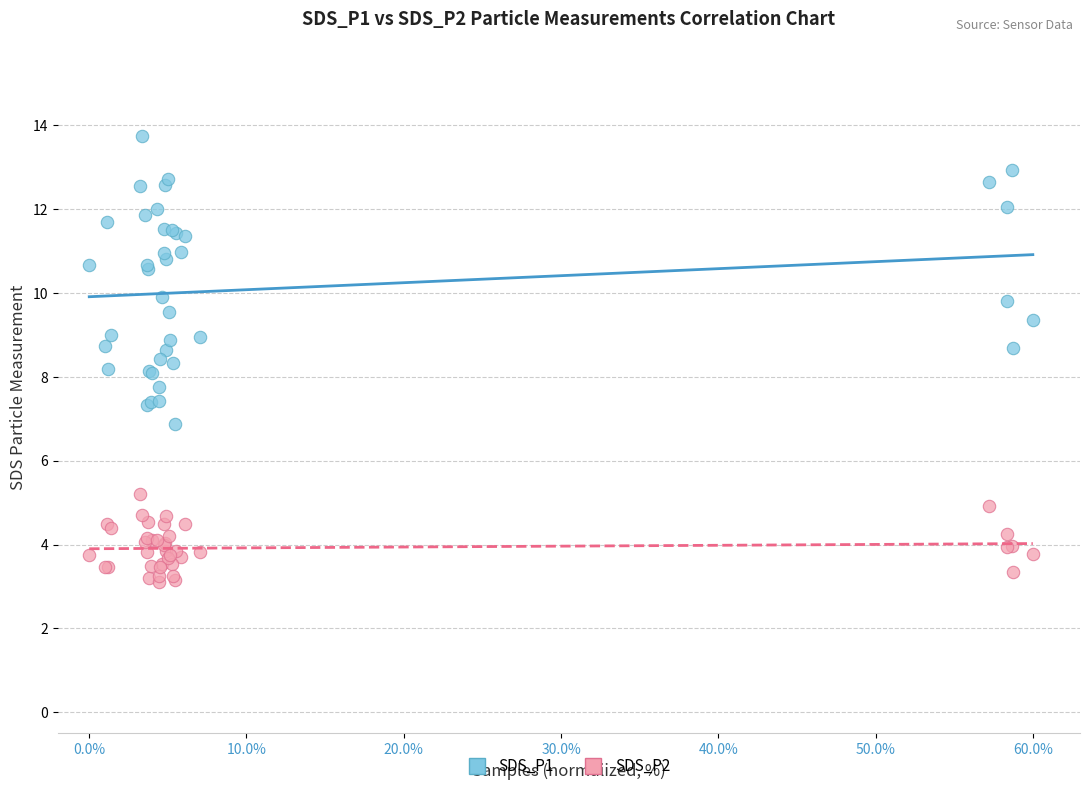

What is the X range (max minus min) for the scatter plot?

60.0